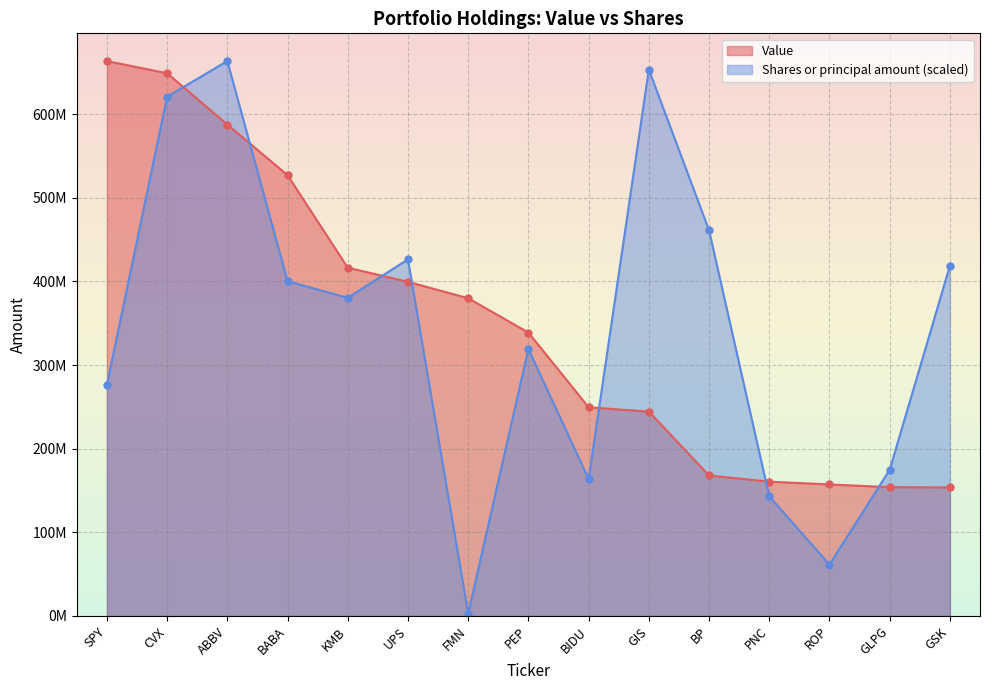

The value of Shares or principal amount at SPY is 276281120.0. True or false?

True